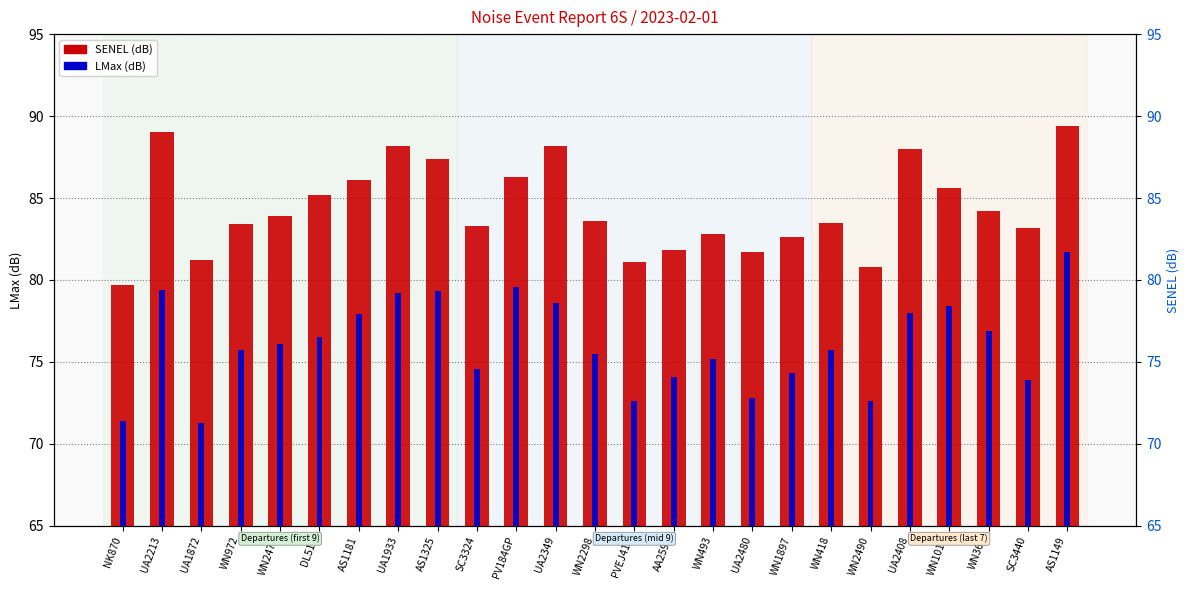

At which label does LMax first exceed 75?

UA2213